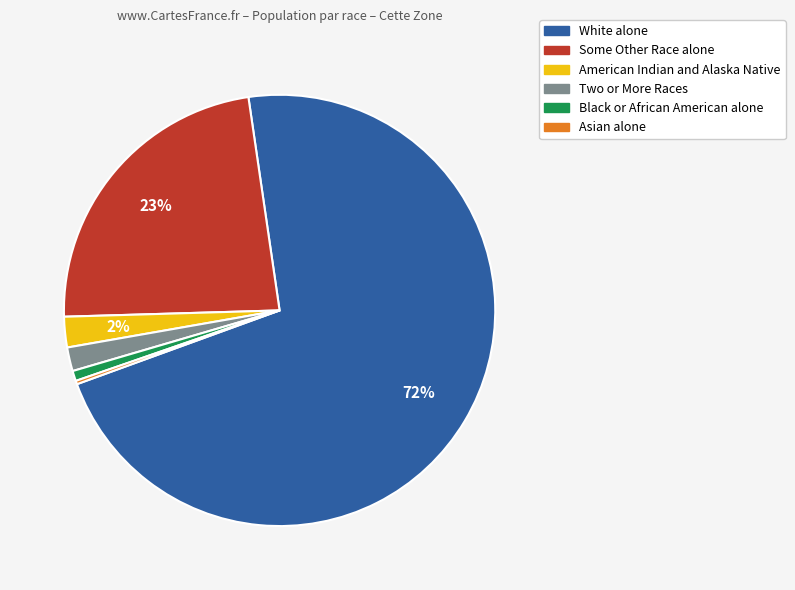

To the nearest percent, what is the average slice percentage?

17%